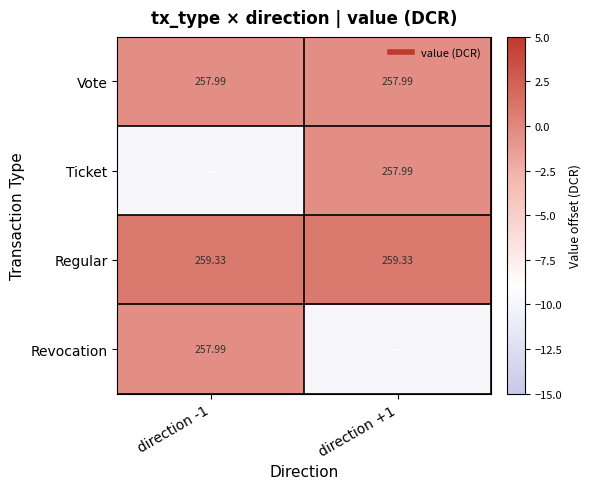

The Vote series shows -0.4 at direction +1. True or false?

True